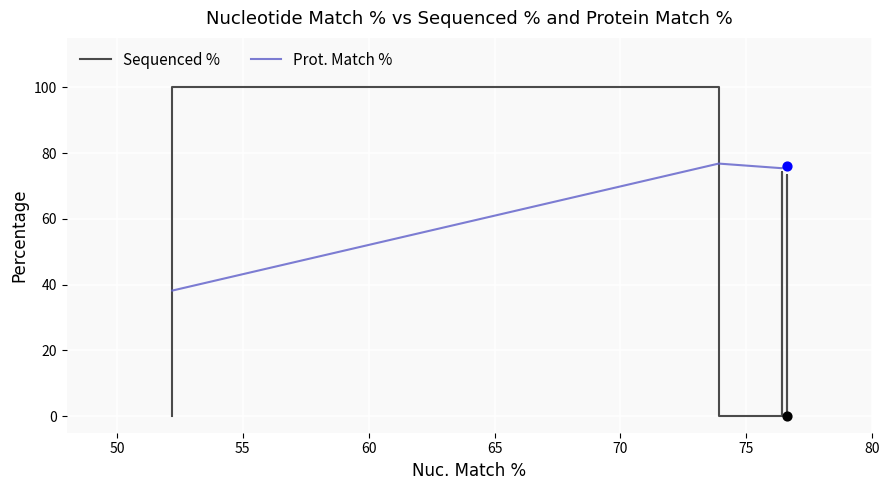

Which series has the largest Y range (max minus min)?

Sequenced %